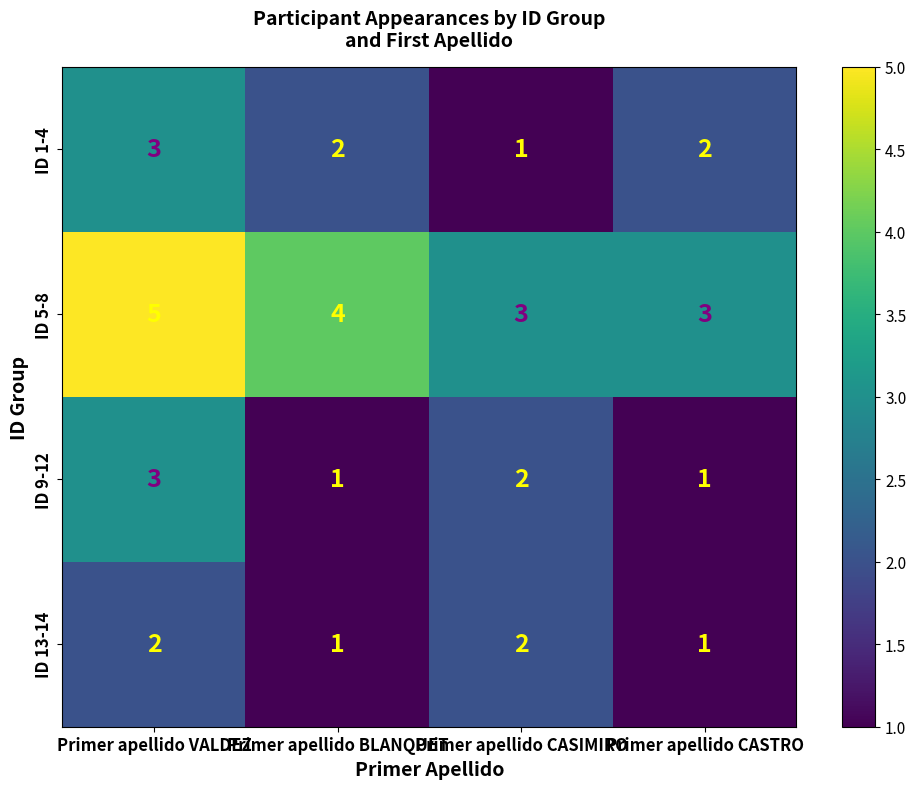

At Primer apellido BLANQUET, list the series in order from largest to smallest.

ID 5-8, ID 1-4, ID 9-12, ID 13-14